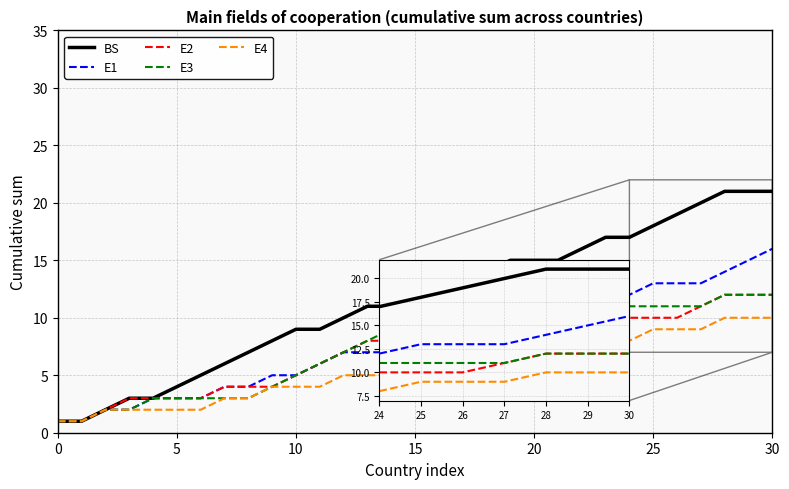

What is the maximum value shown in the chart?

21